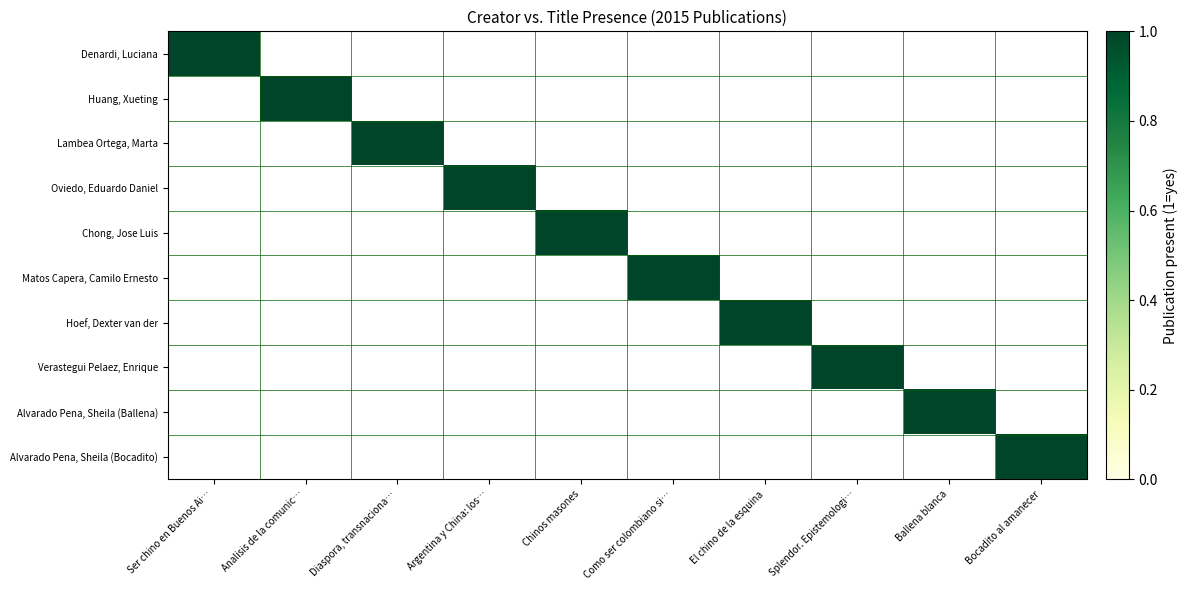

List the series in order of their peak value, highest first.

Denardi, Luciana, Huang, Xueting, Lambea Ortega, Marta, Oviedo, Eduardo Daniel, Chong, Jose Luis, Matos Capera, Camilo Ernesto, Hoef, Dexter van der, Verastegui Pelaez, Enrique, Alvarado Pena, Sheila (Ballena), Alvarado Pena, Sheila (Bocadito)